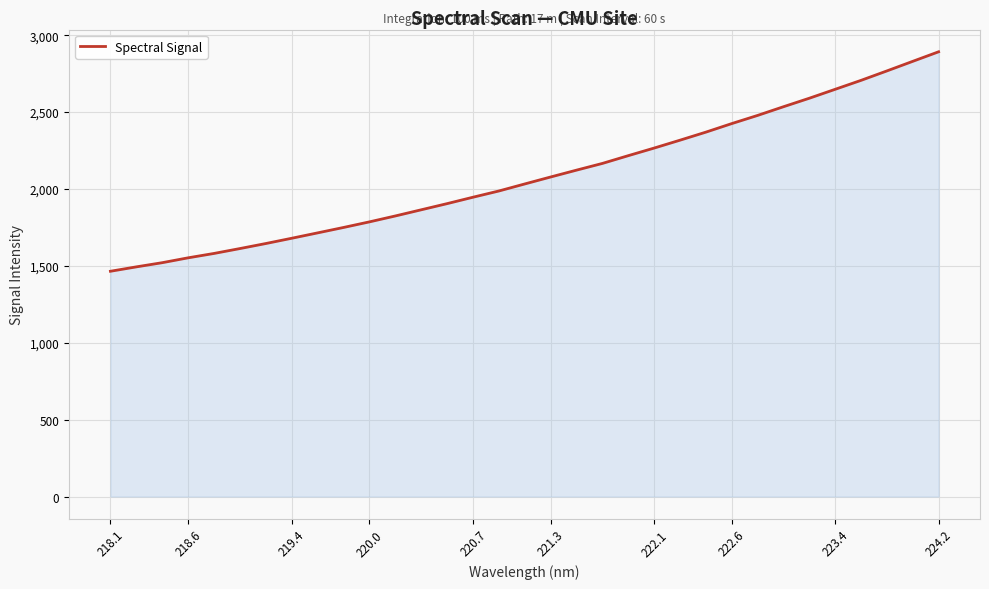

What is the minimum value shown in the chart?

1464.8